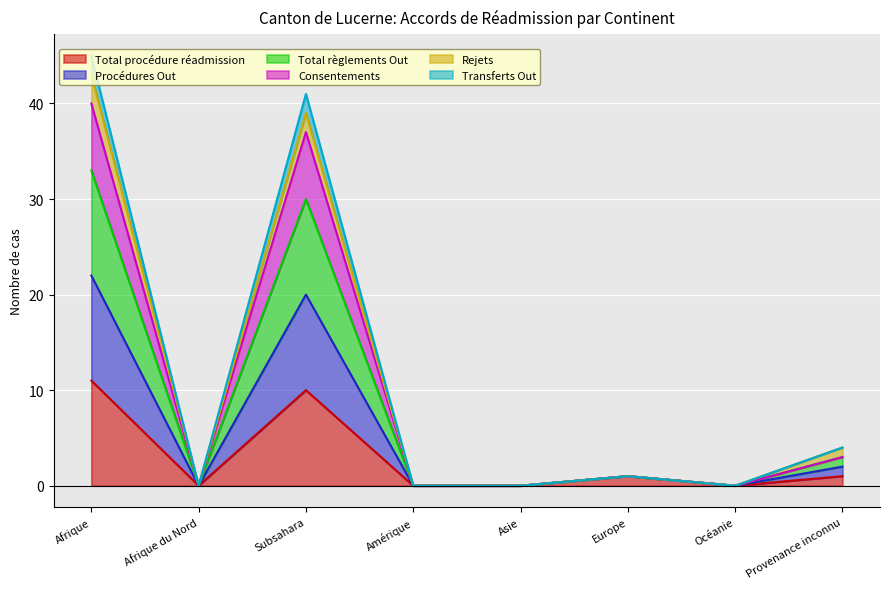

Where does the Transferts Out series first go above 1?

Afrique